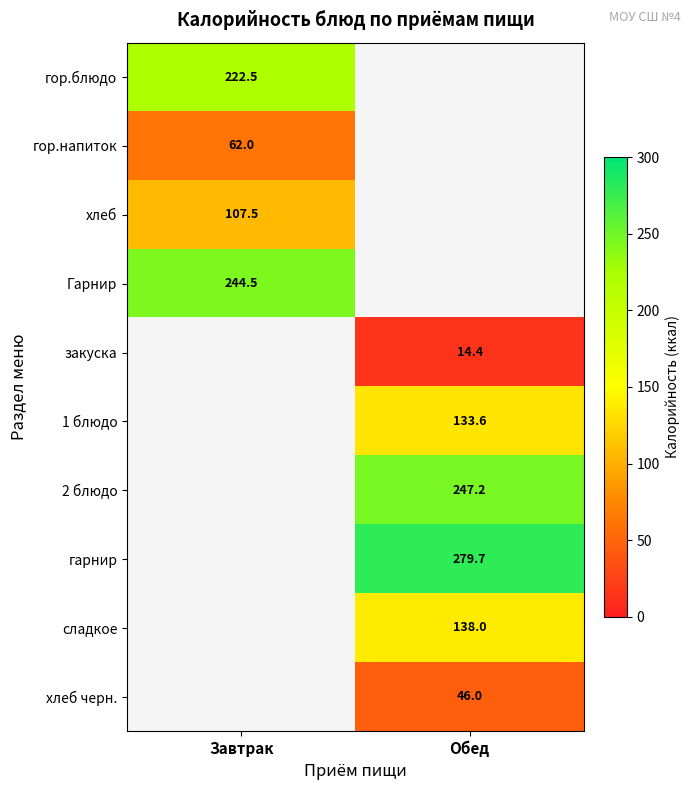

The value of хлеб черн. at Обед is 65.2. True or false?

False